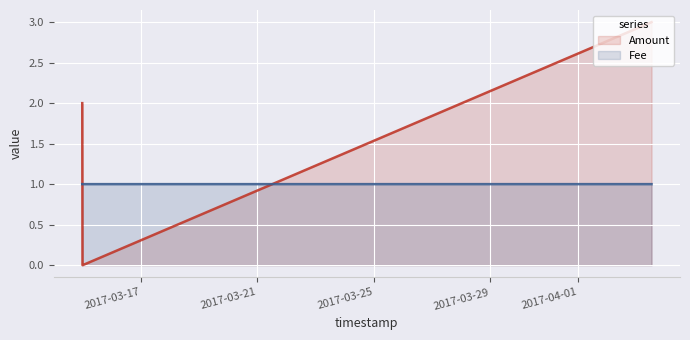

How many intersections are there between Fee and Amount?

2